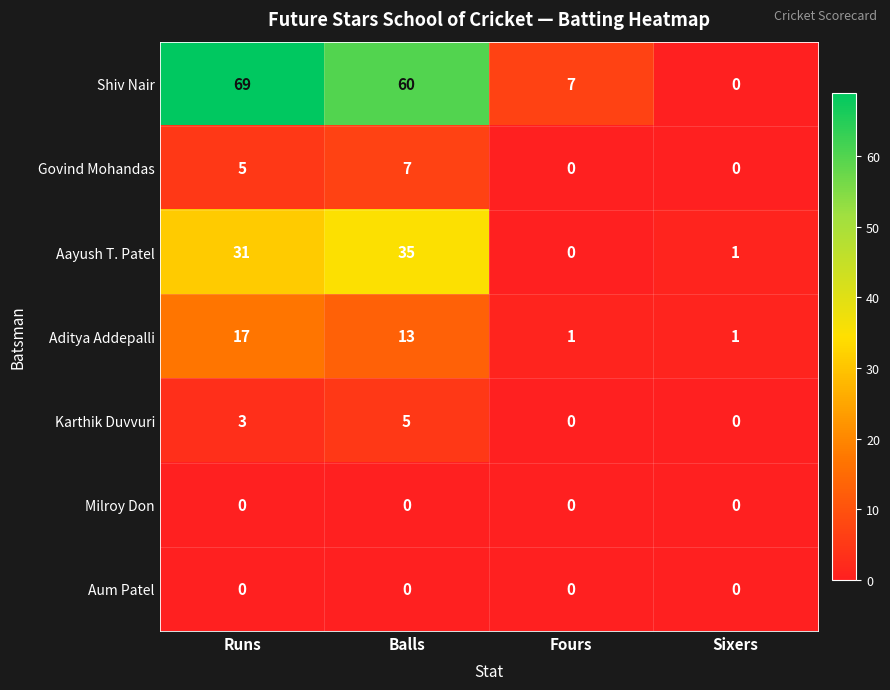

Reading left to right, extract all data points from this chart.

Shiv Nair: Runs=69	Balls=60	Fours=7	Sixers=0
Govind Mohandas: Runs=5	Balls=7	Fours=0	Sixers=0
Aayush T. Patel: Runs=31	Balls=35	Fours=0	Sixers=1
Aditya Addepalli: Runs=17	Balls=13	Fours=1	Sixers=1
Karthik Duvvuri: Runs=3	Balls=5	Fours=0	Sixers=0
Milroy Don: Runs=0	Balls=0	Fours=0	Sixers=0
Aum Patel: Runs=0	Balls=0	Fours=0	Sixers=0